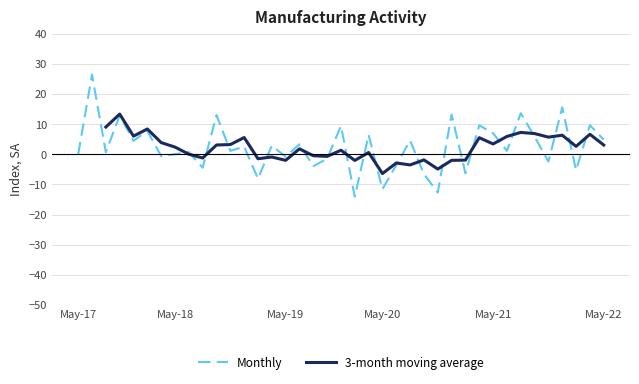

Is it true that 3-month moving average equals -0.9 at 14?

True